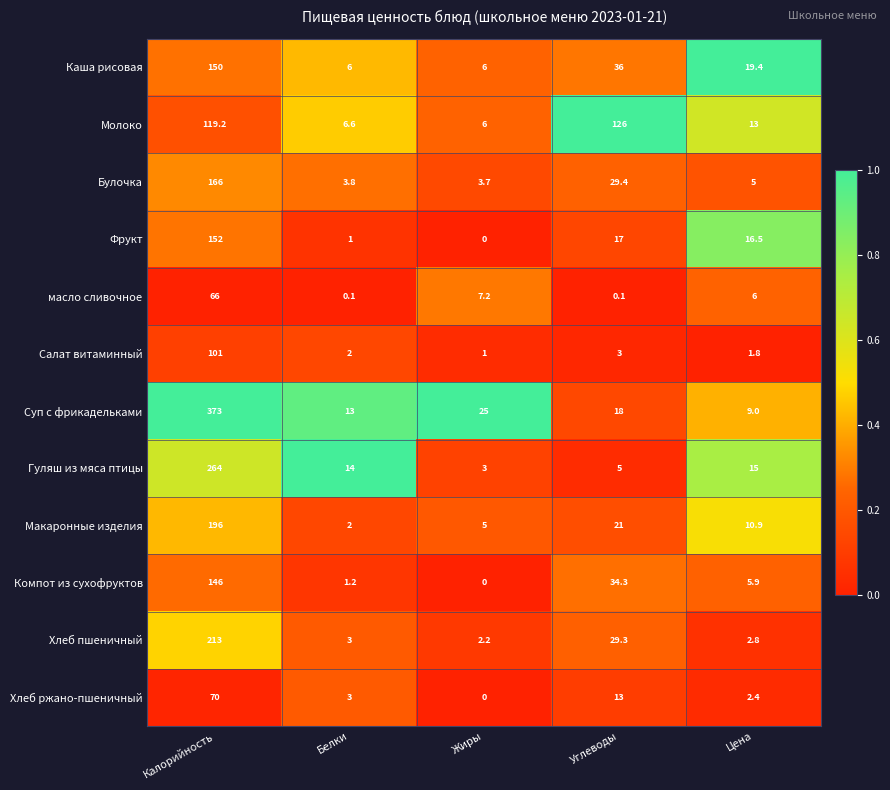

What is the approximate value of Молоко at Калорийность?

119.2